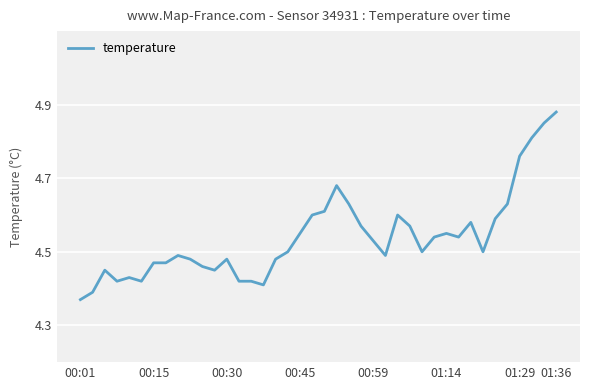

What is the difference between the maximum and minimum values?

0.5